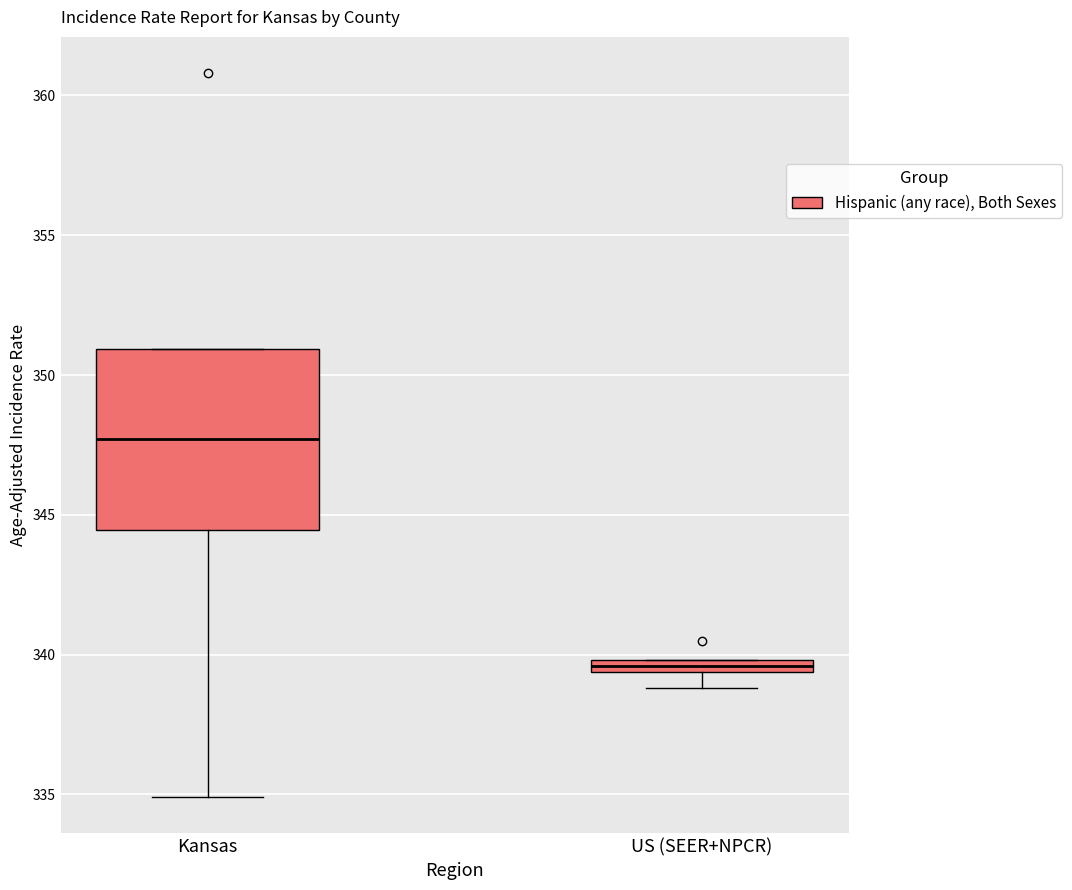

Which box is the tallest, from its lower edge to its upper edge?

Kansas